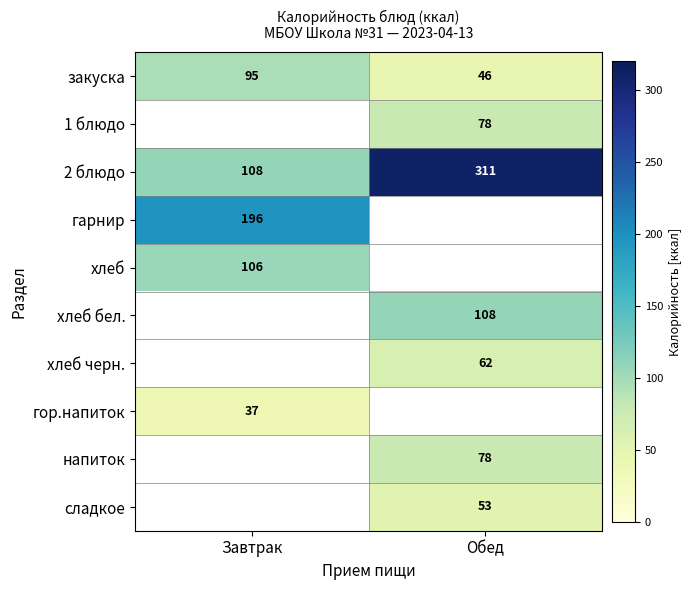

What is the sum of all 2 блюдо values?

419